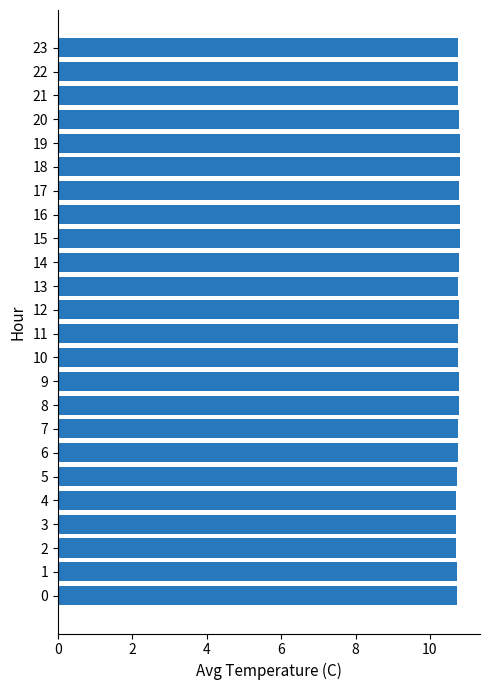

True or false: the data shows 10.8 at 7.

True